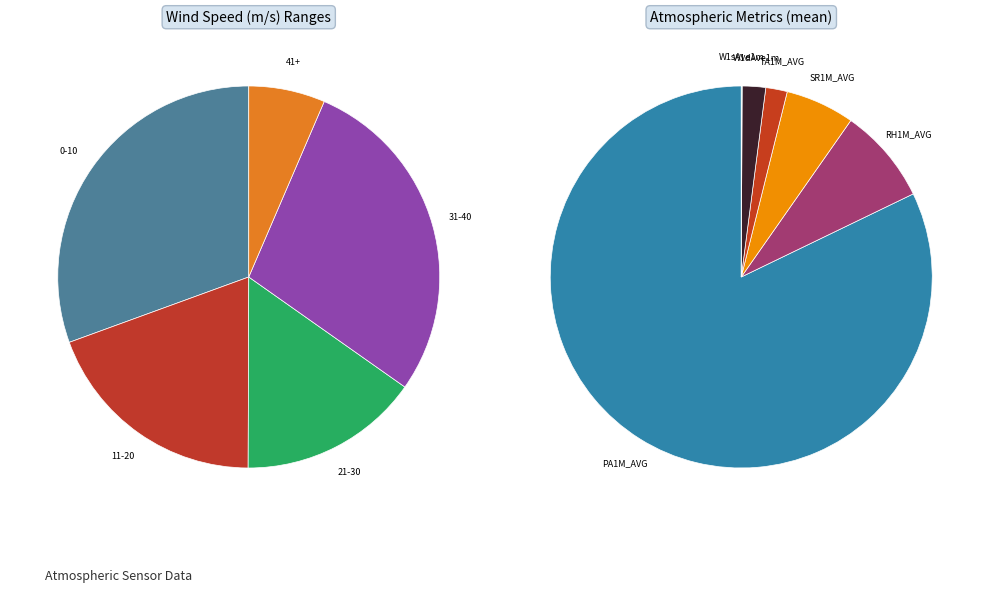

To the nearest percent, what is the average slice percentage?

8%